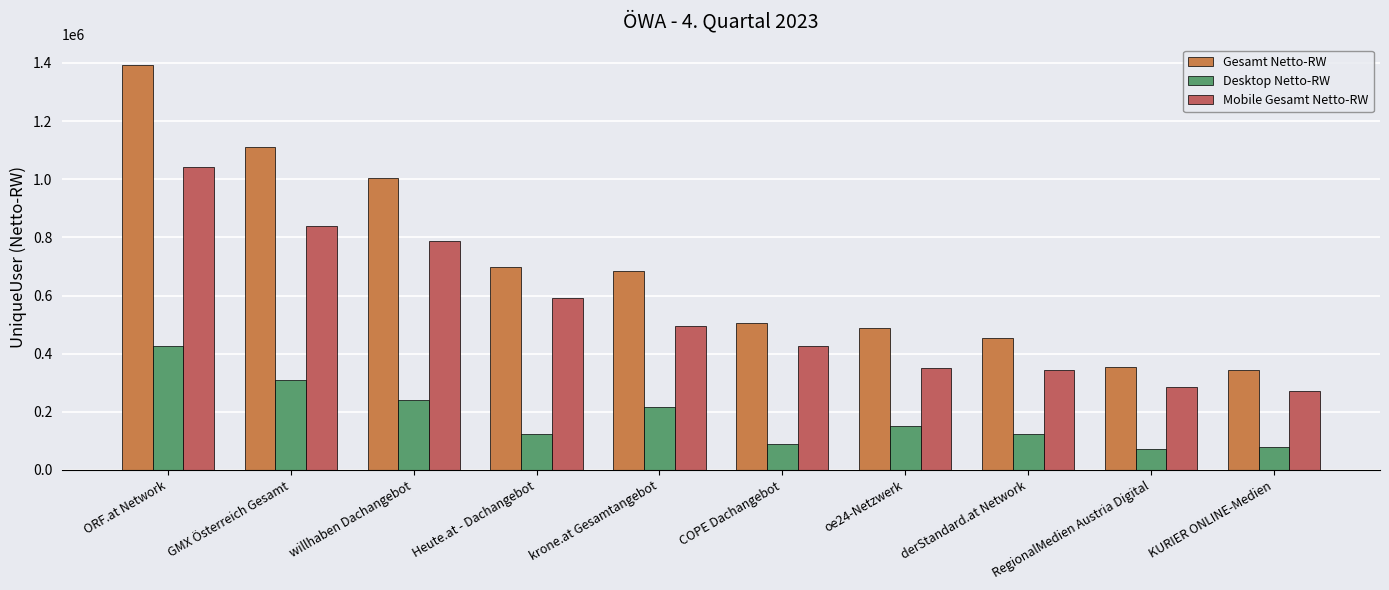

What is the spread (max minus min) of values at RegionalMedien Austria Digital?

280483